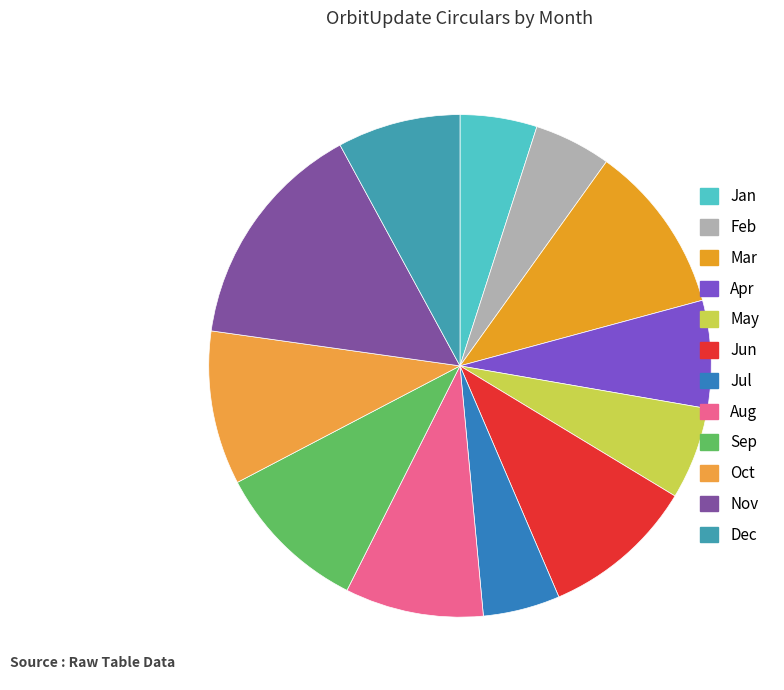

To the nearest percent, what percentage of the pie is Jun?

10%